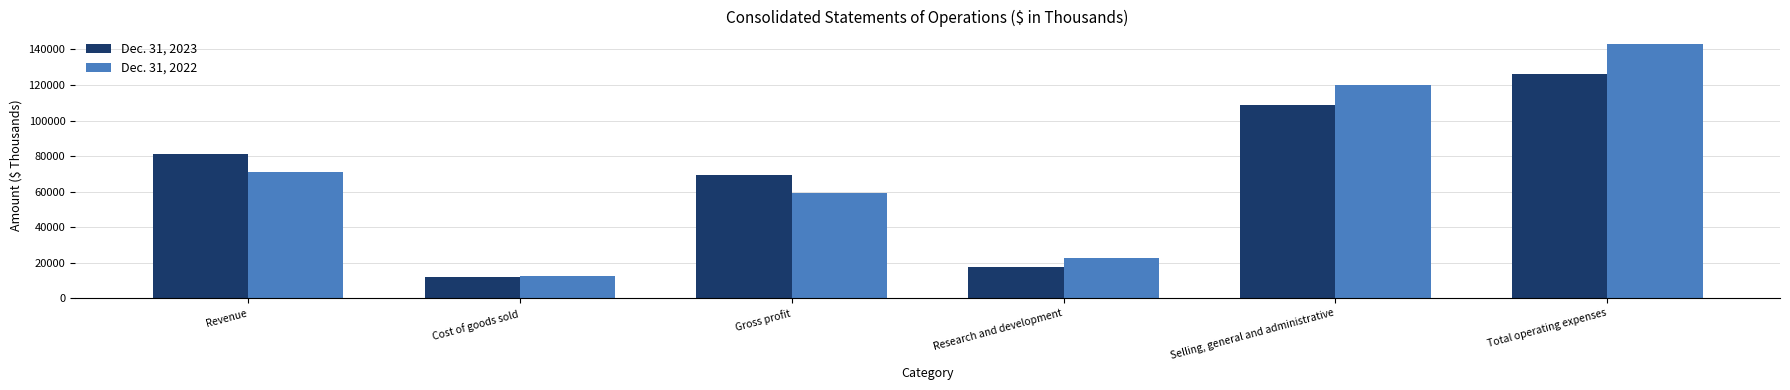

At which label does Dec. 31, 2022 reach its minimum?

Cost of goods sold